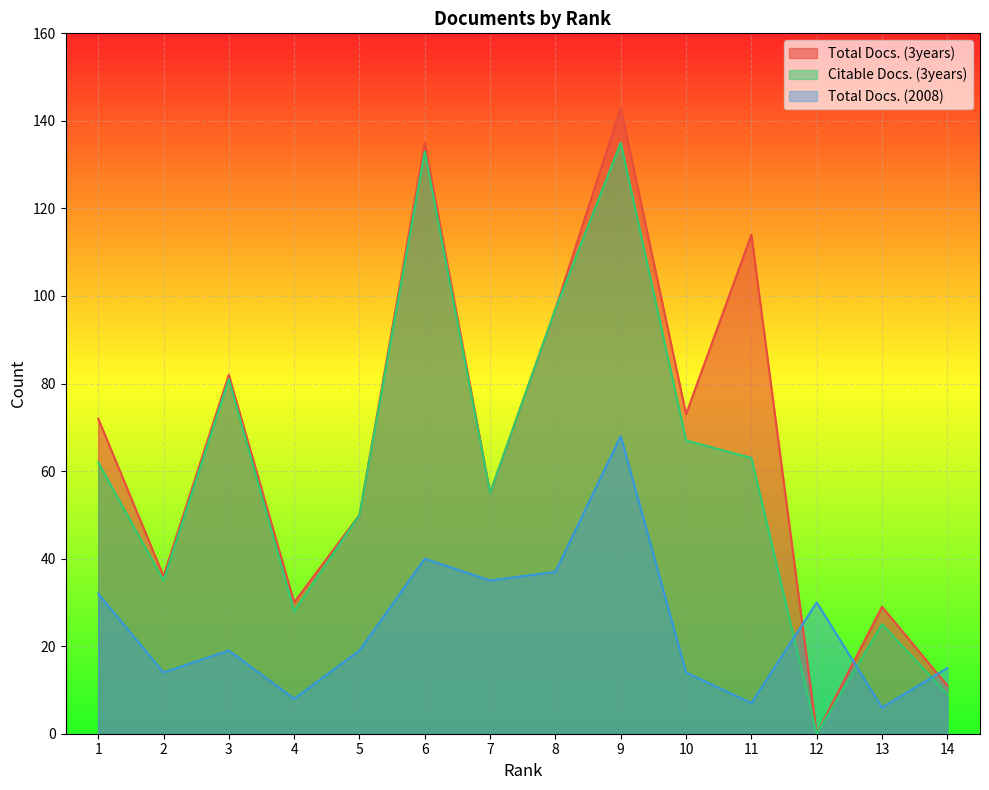

How many lines are shown in the chart?

3